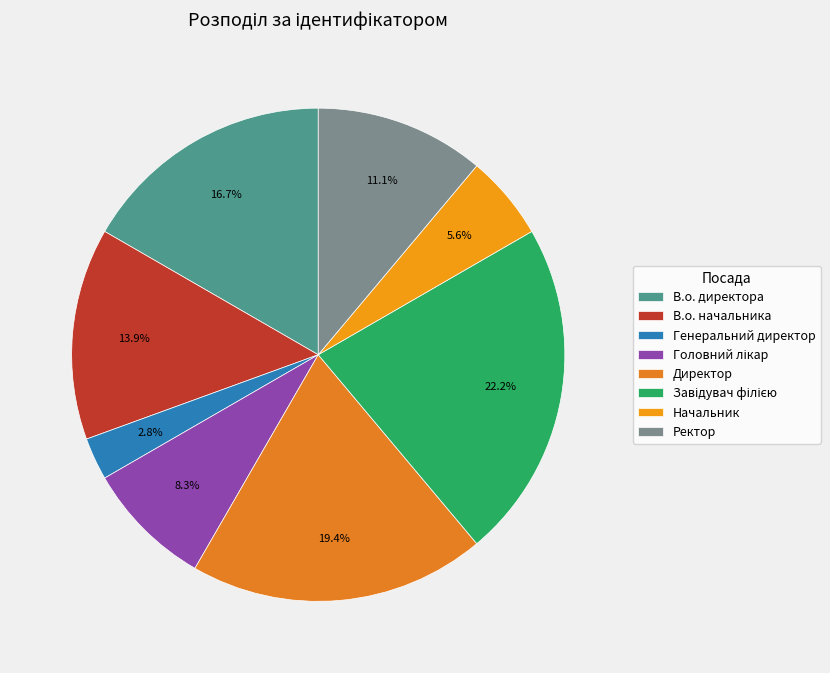

How many segments does this pie chart have?

8